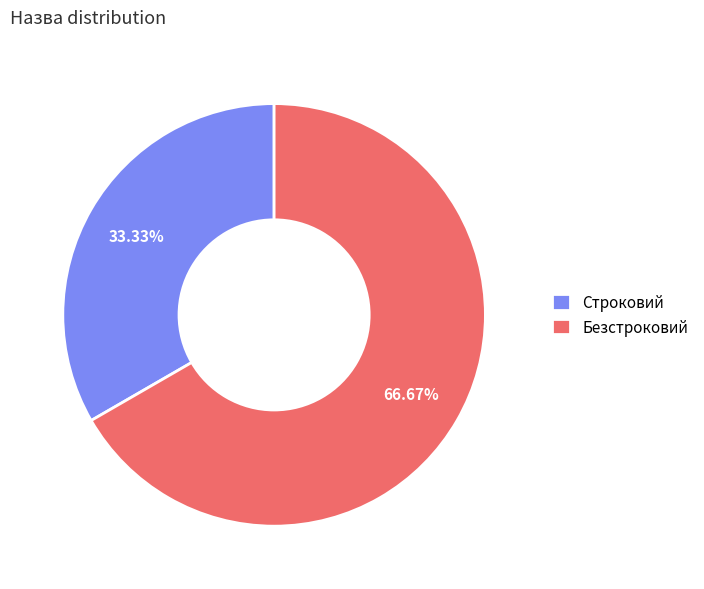

To the nearest percent, what is the combined percentage of Строковий and Безстроковий?

100%